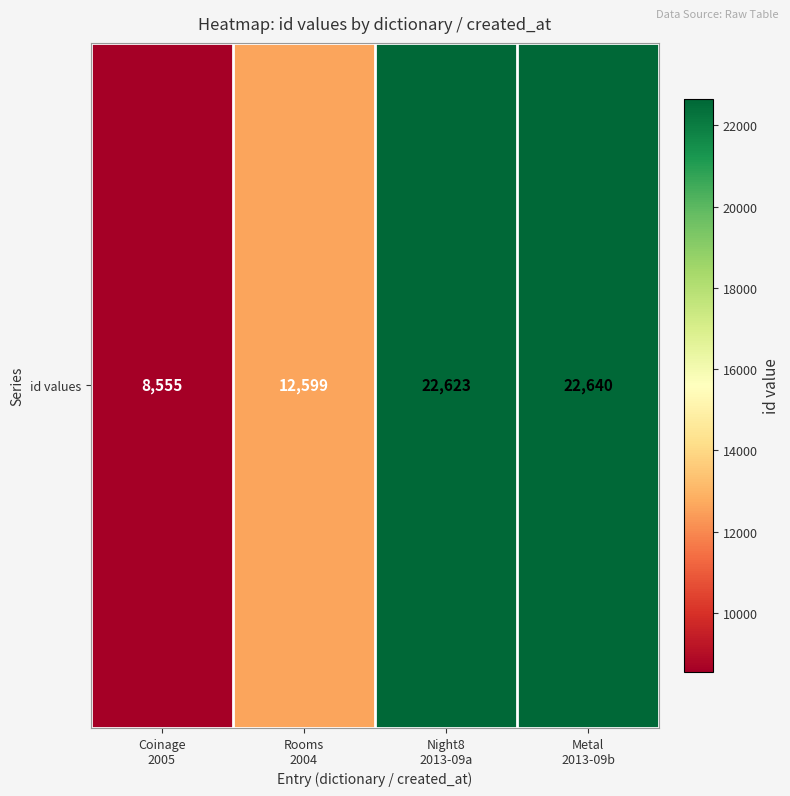

Which has a higher value, Rooms
2004 or Night8
2013-09a?

Night8
2013-09a